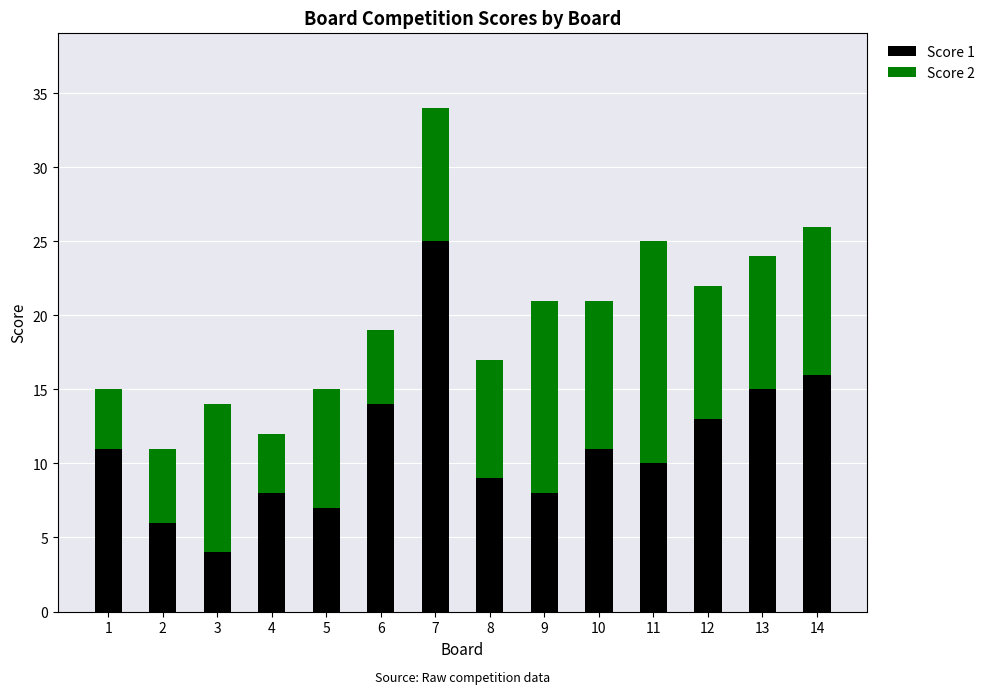

Are the bars horizontal?

No